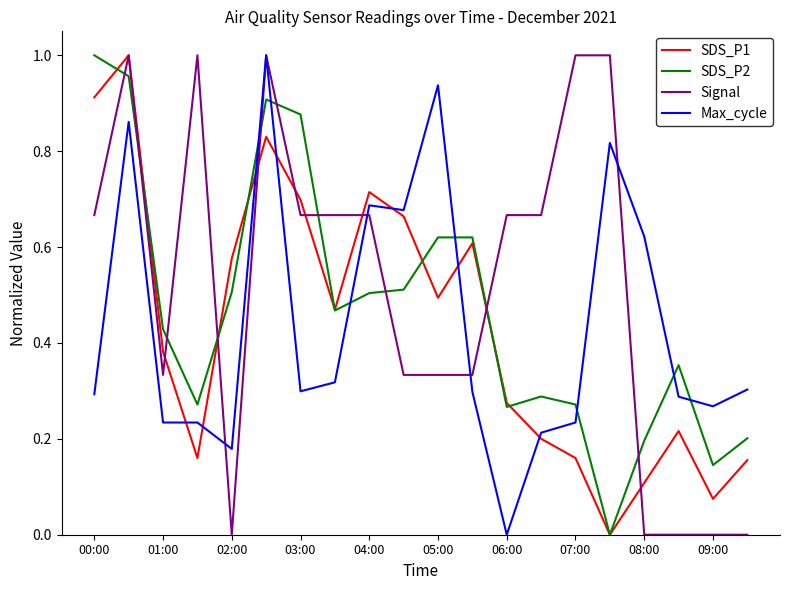

Which series has the largest total across all categories?

Signal